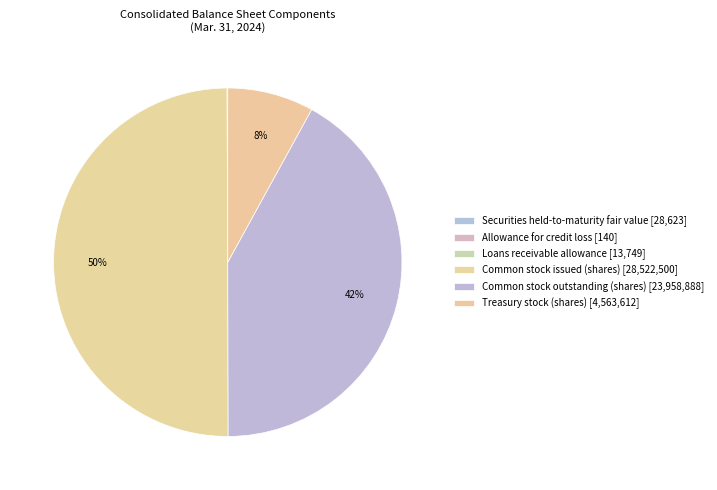

To the nearest percent, what portion does Common stock issued (shares) represent?

50%